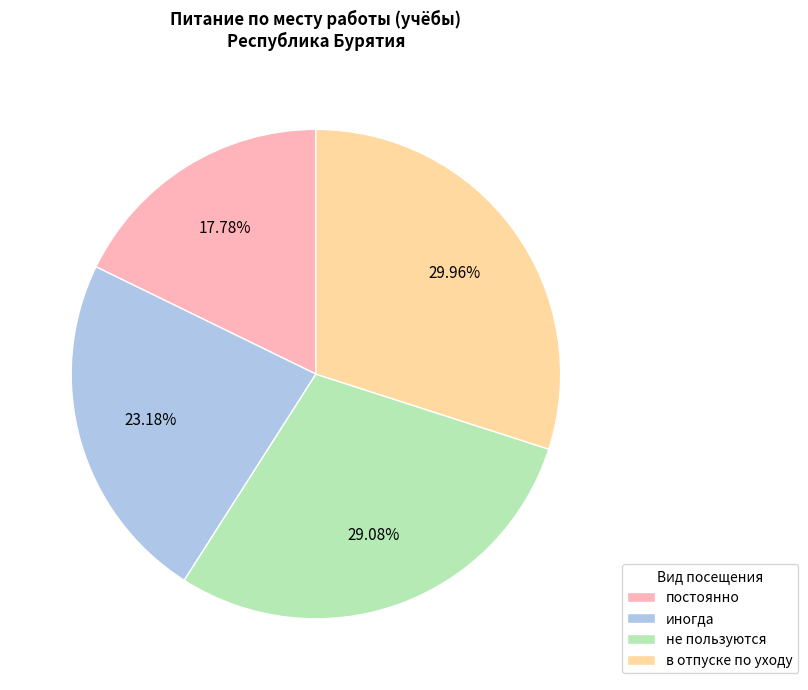

What is the smallest slice in the pie chart?

постоянно